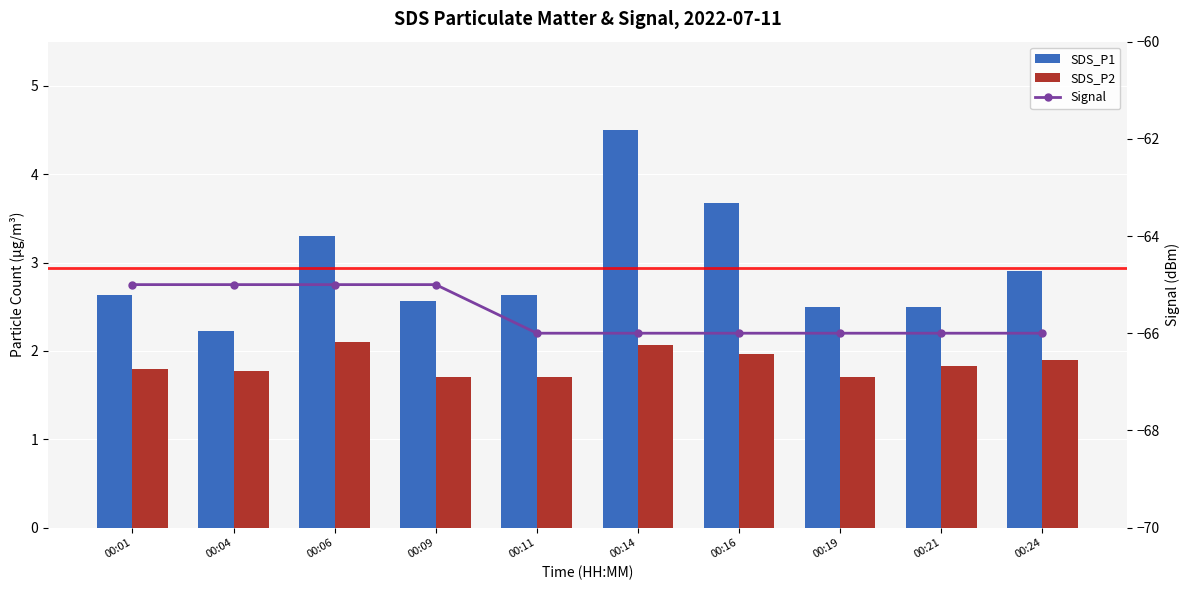

Does the chart contain any negative values?

Yes